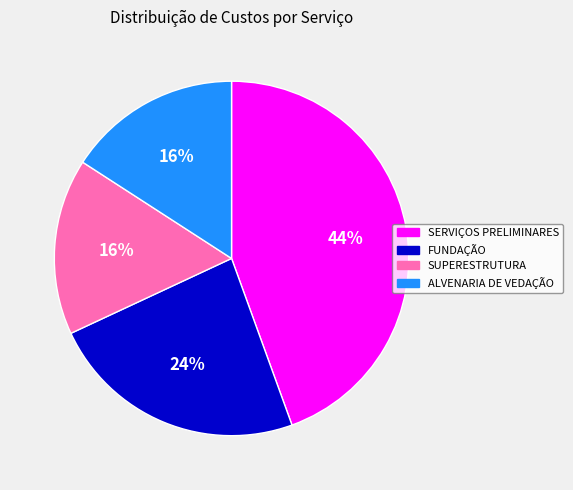

What percentage is the SUPERESTRUTURA slice, to the nearest percent?

16%